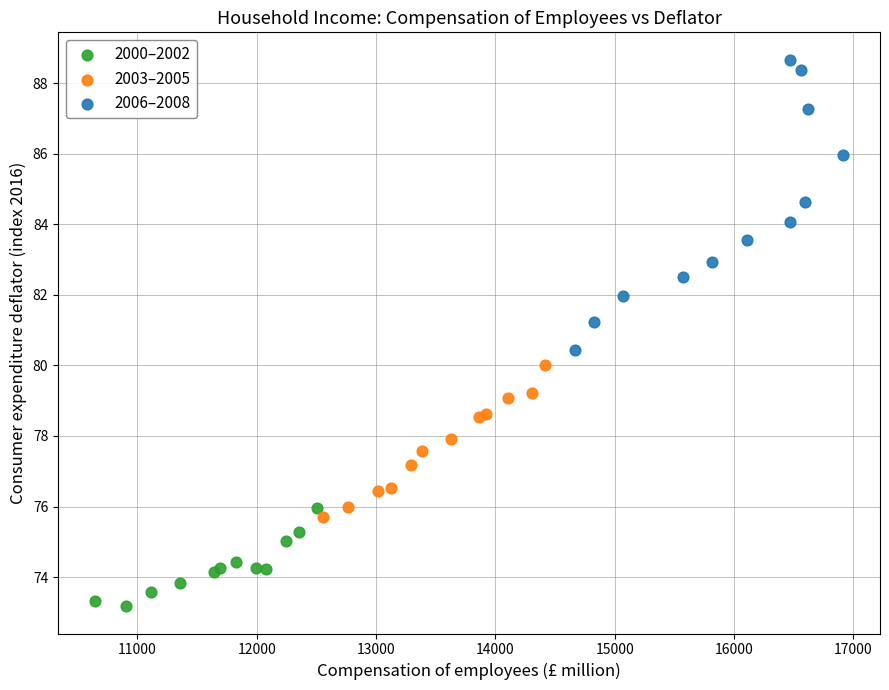

Which series contains the lowest Y value?

2000–2002